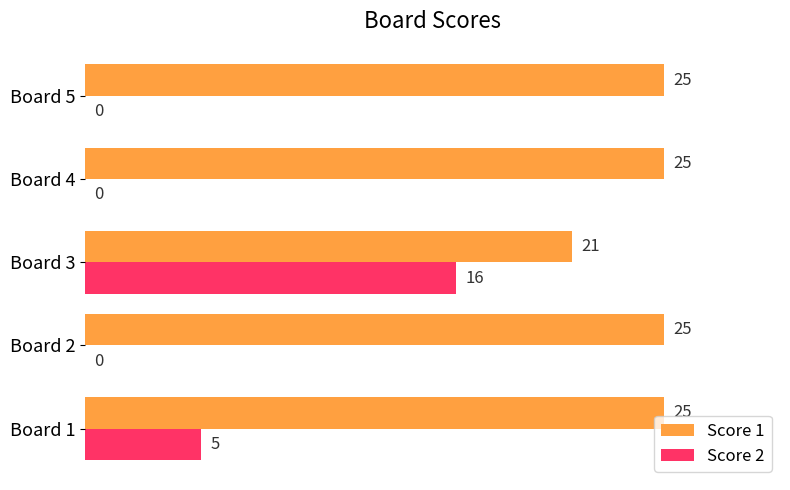

Is the value of Score 2 at Board 1 greater than the value of Score 1 at Board 4?

No